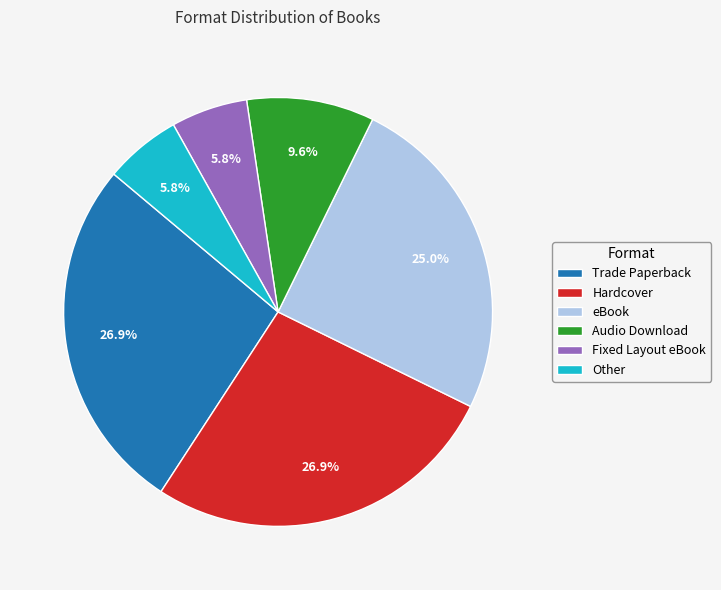

Which has a higher value, eBook or Other?

eBook